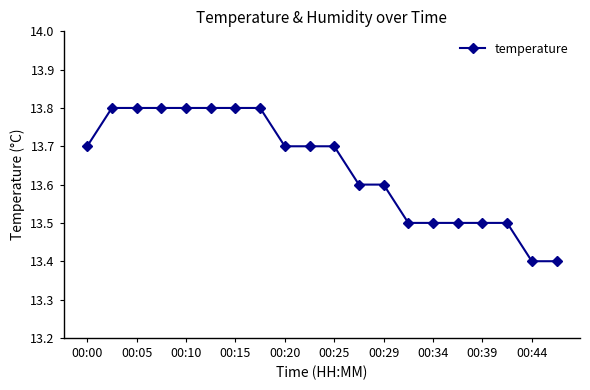

What is the sum of all values?

272.9